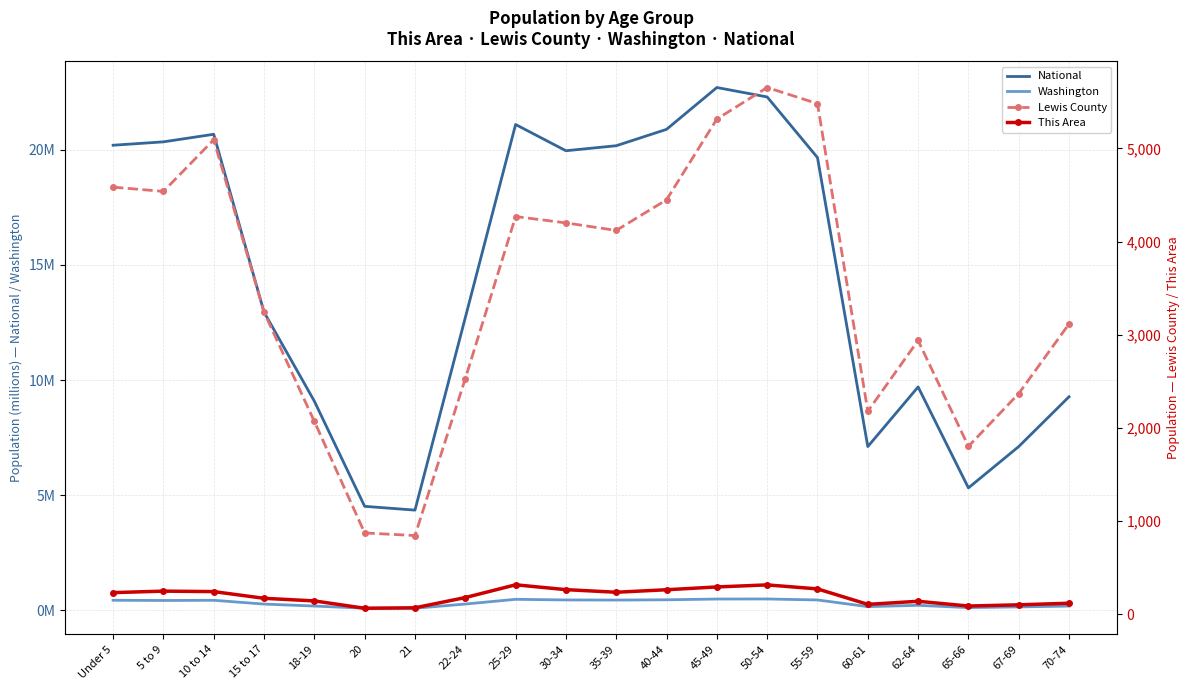

True or false: Lewis County has more than 2 interior local peaks.

True